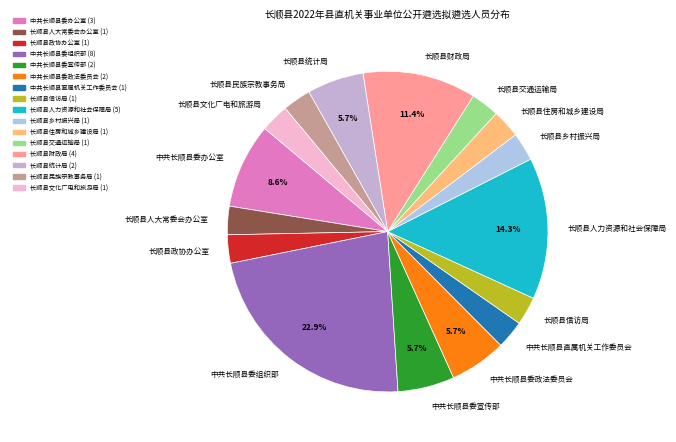

Which category has the biggest portion of the pie?

中共长顺县委组织部